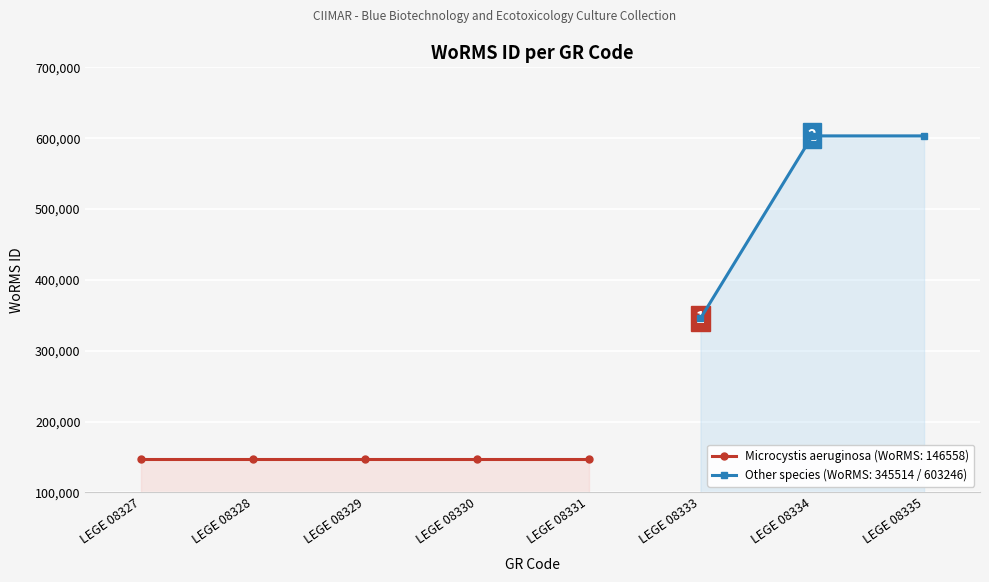

What is the average value?

285600